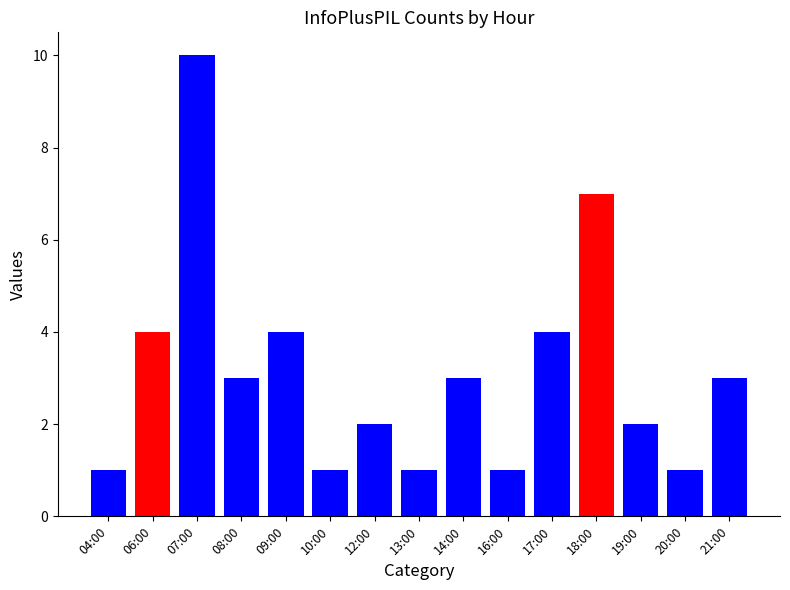

Count the number of categories in the chart.

15